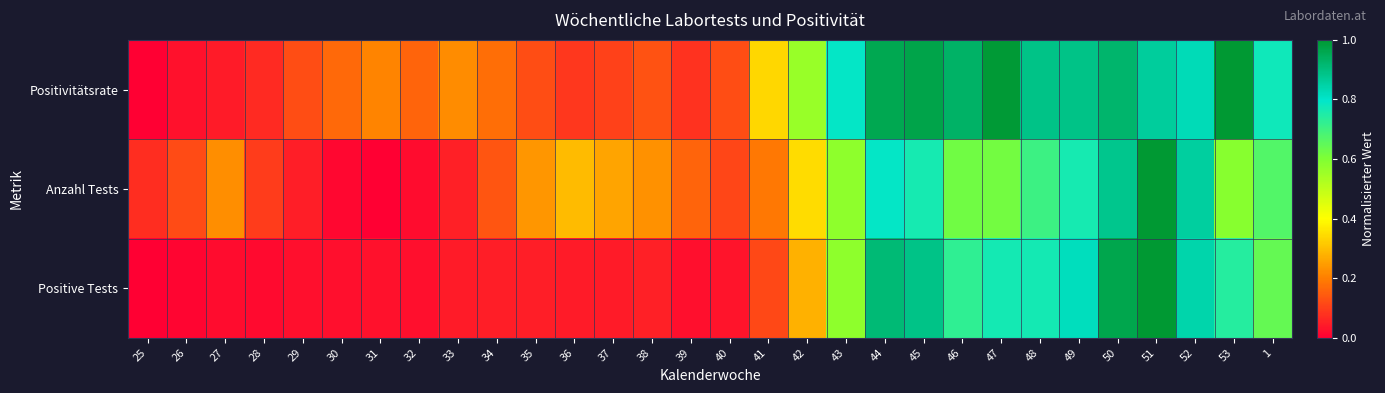

Which series has the widest spread of values?

Positivitätsrate